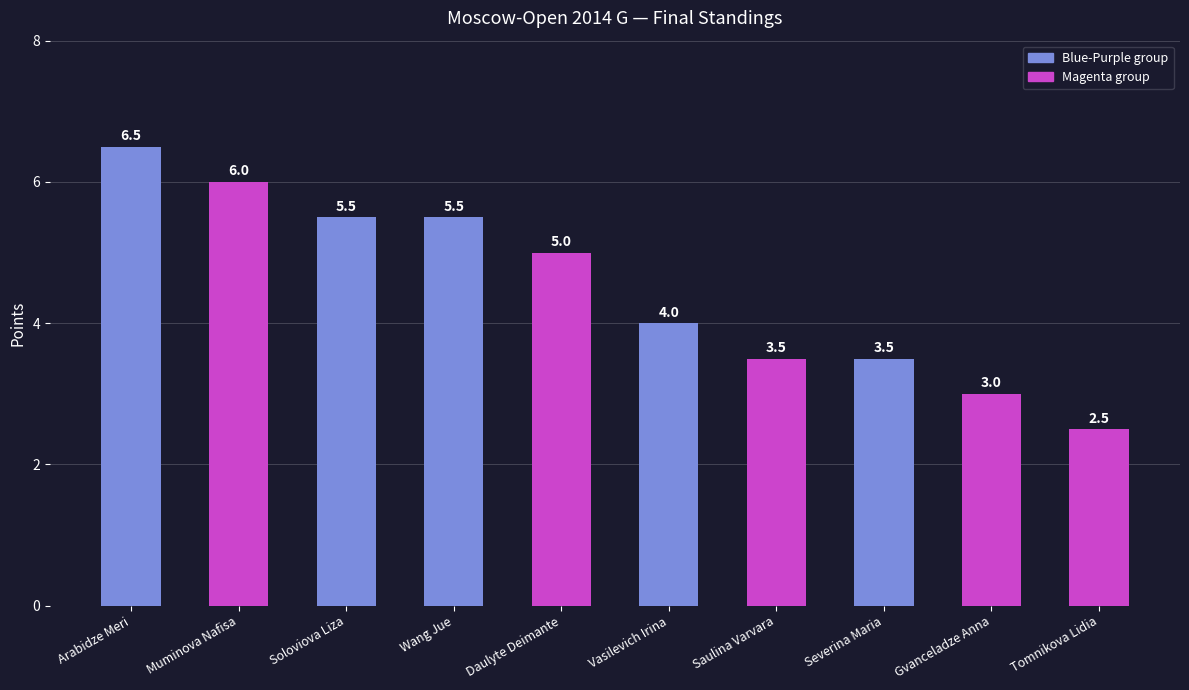

What is the label of the 1st bar from the left?

Arabidze Meri